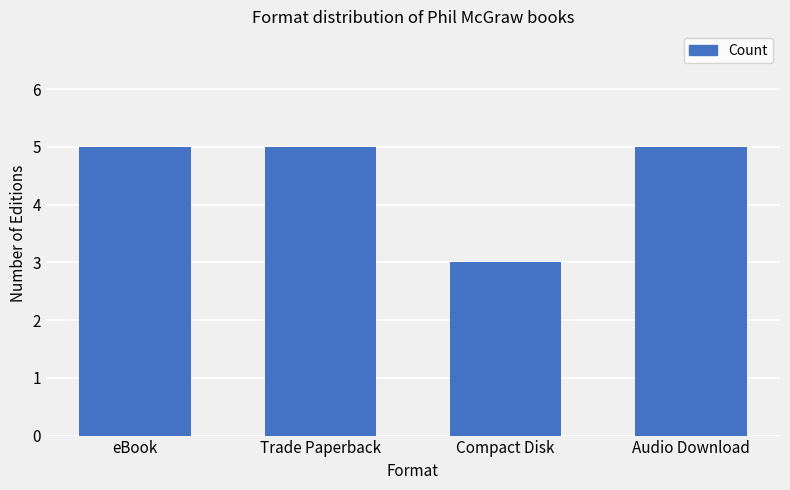

What value does the data have at Trade Paperback?

5